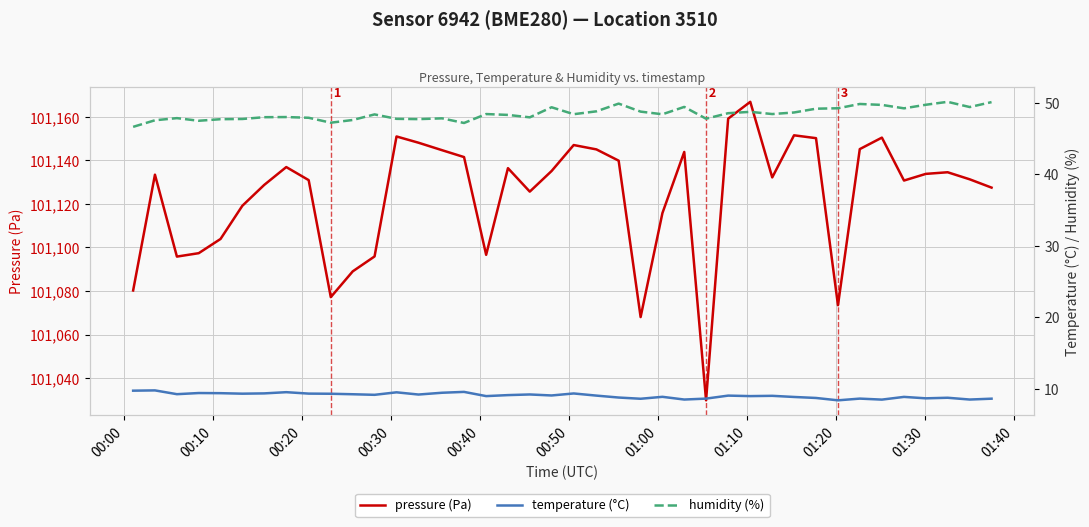

How many values in the pressure (Pa) series are below 101133?

20